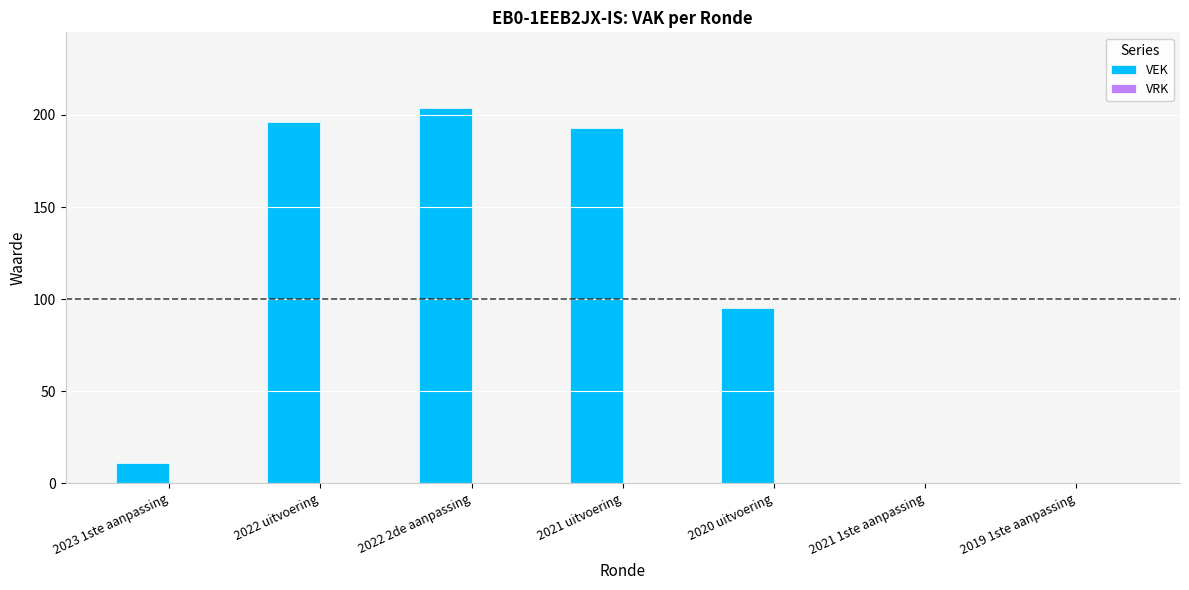

Count the number of categories in the chart.

7